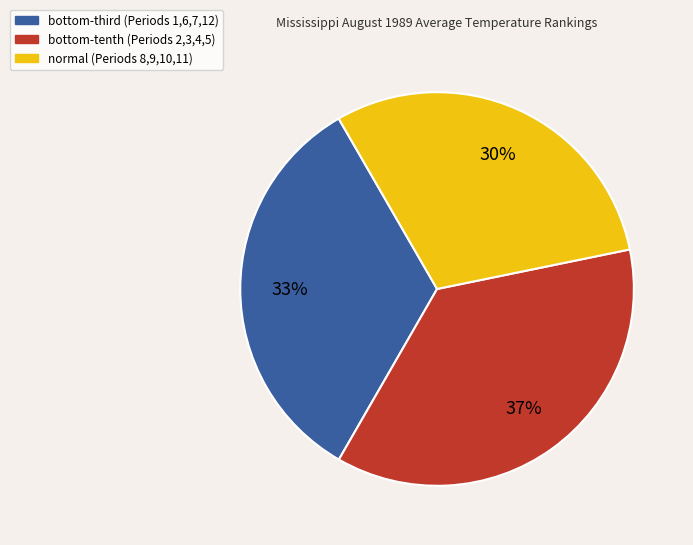

To the nearest percent, what is the average slice percentage?

33%